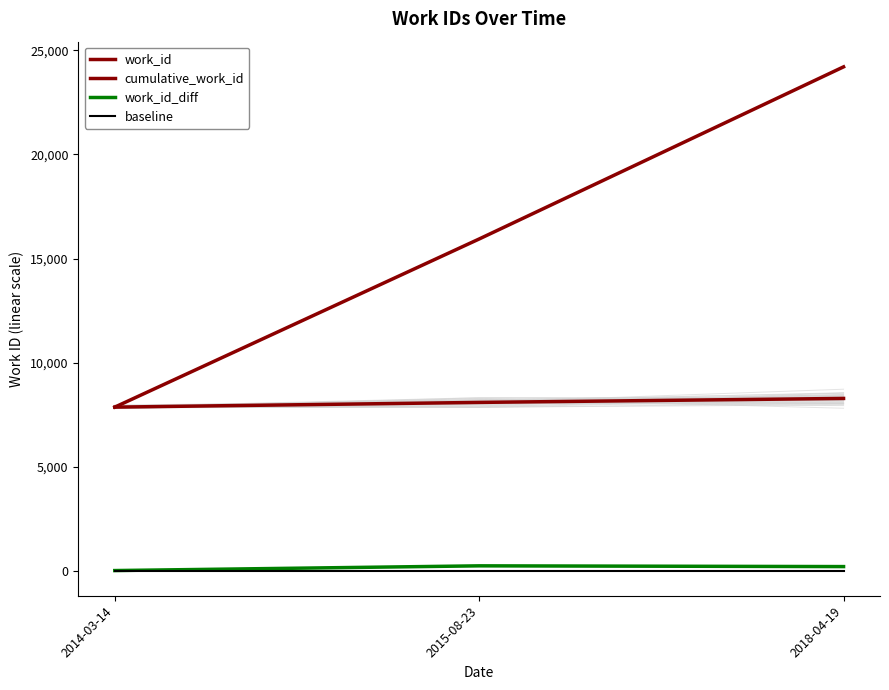

At which category is the sum across all series the highest?

2018-04-19